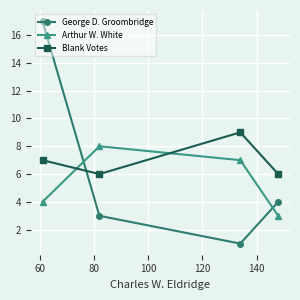

What is the sum of all Arthur W. White values?

22